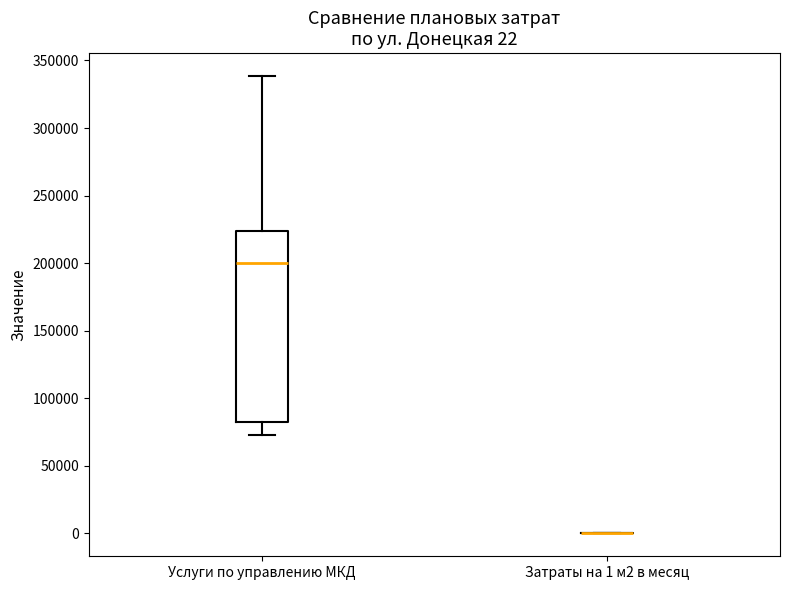

Which box is the tallest, from its lower edge to its upper edge?

Услуги по управлению МКД